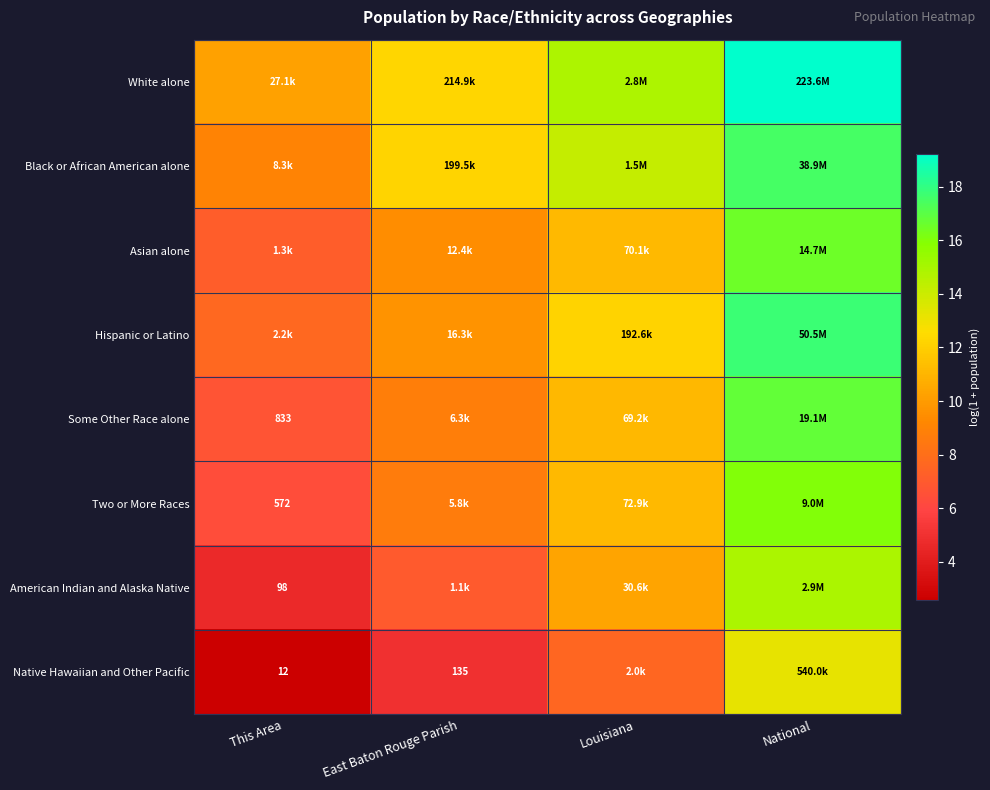

At which category is the sum across all series the highest?

National